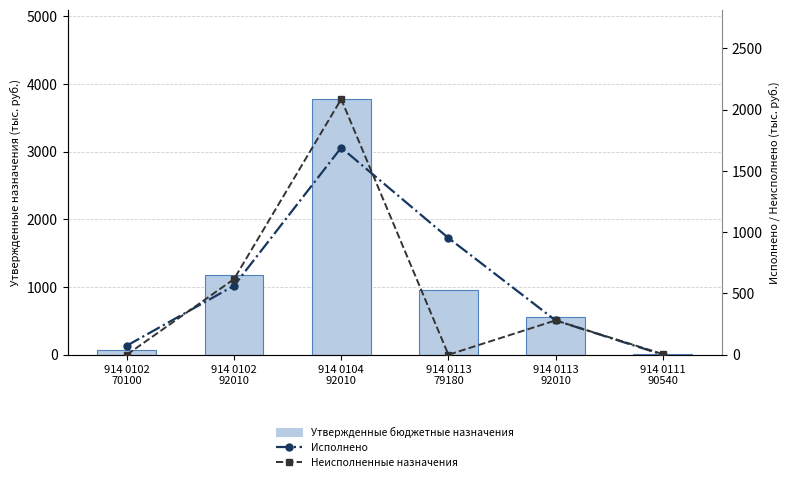

Rank the series by their average value, from lowest to highest.

Неисполненные назначения, Исполнено, Утвержденные бюджетные назначения